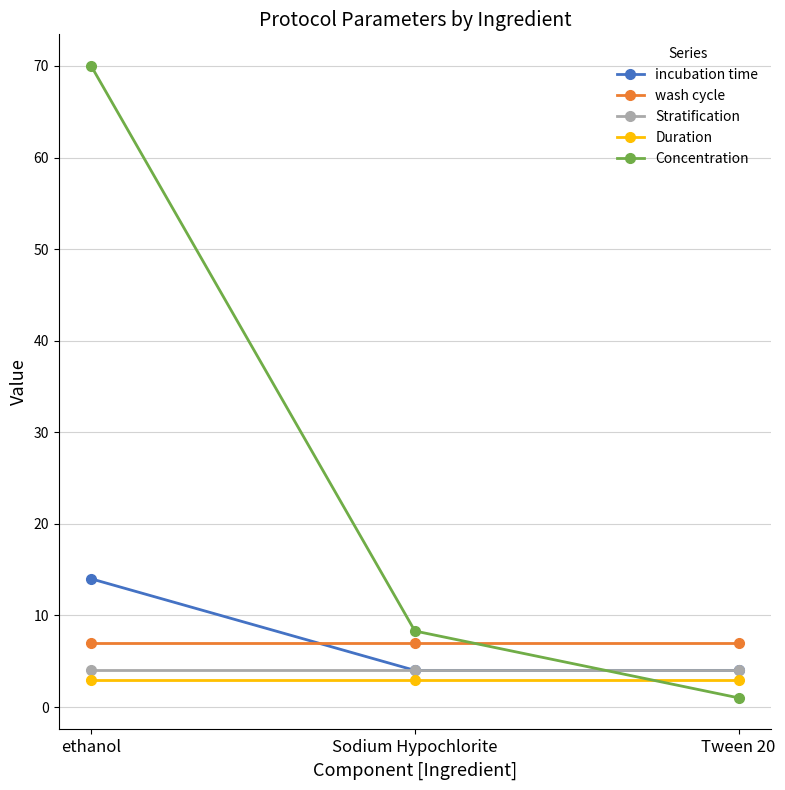

At which category is the sum across all series the highest?

ethanol